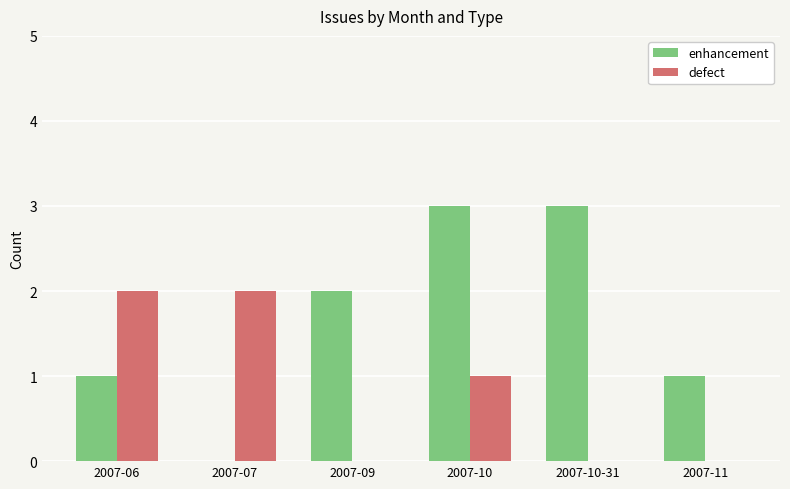

Reading left to right, transcribe all the data shown in this chart.

enhancement: 1	0	2	3	3	1
defect: 2	2	0	1	0	0